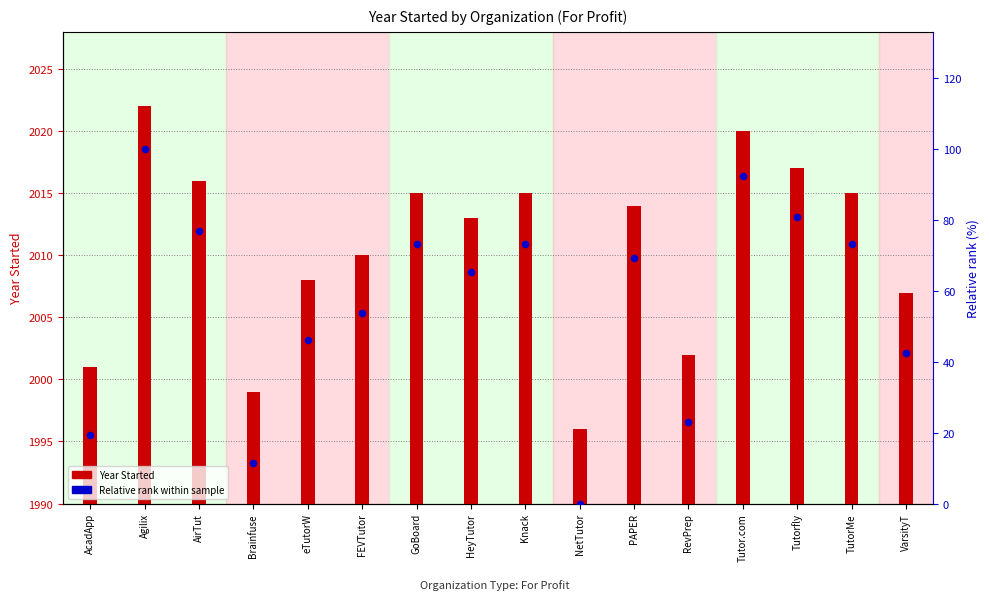

Which series has the largest total across all categories?

Year Started